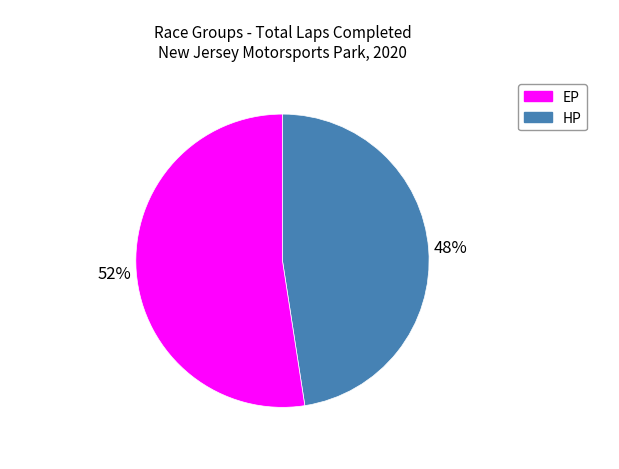

Count the number of slices in the pie.

2